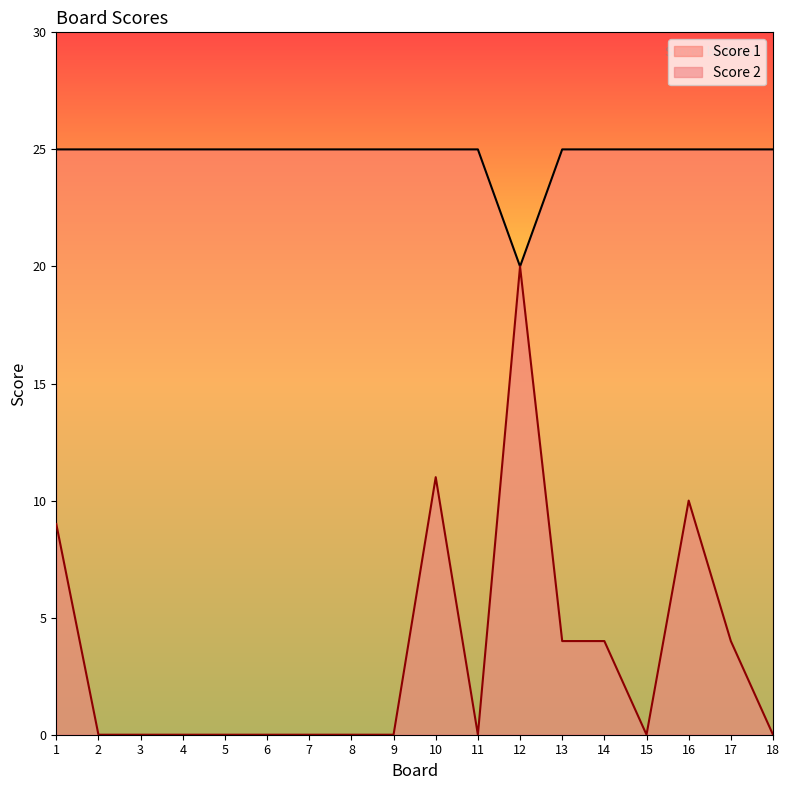

True or false: Score 1 and Score 2 intersect in this chart.

False